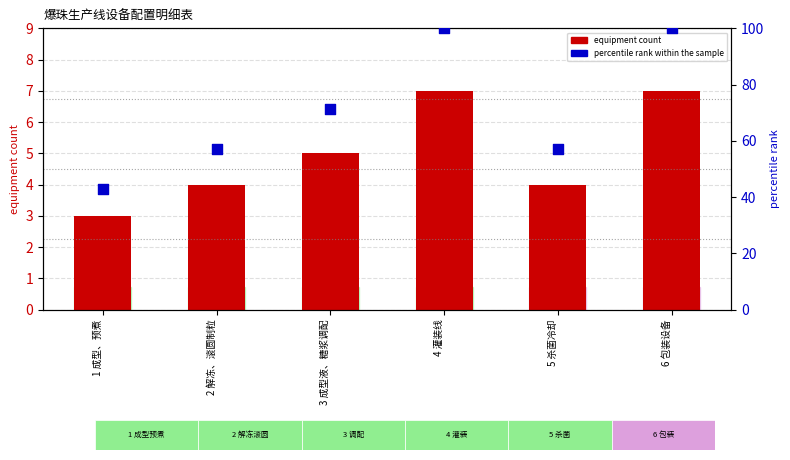

At which category is the sum across all series the highest?

4 灌装线